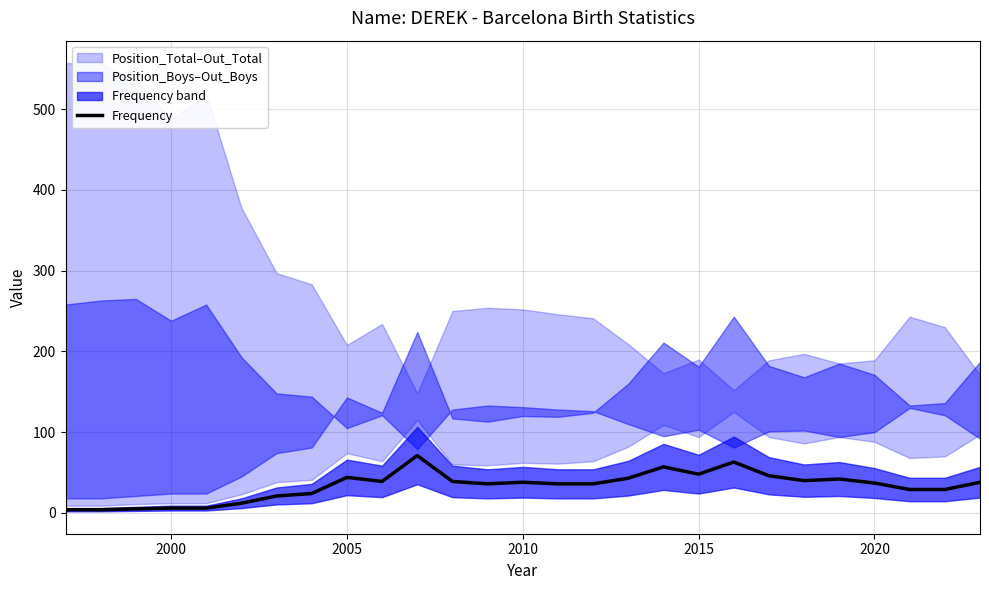

What is the average value?

33